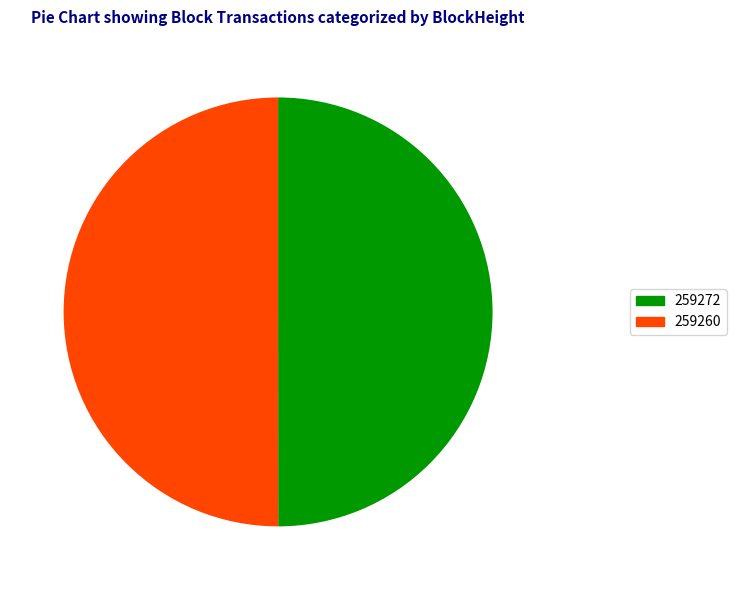

The 259260 slice represents 55% of the pie. True or false?

False